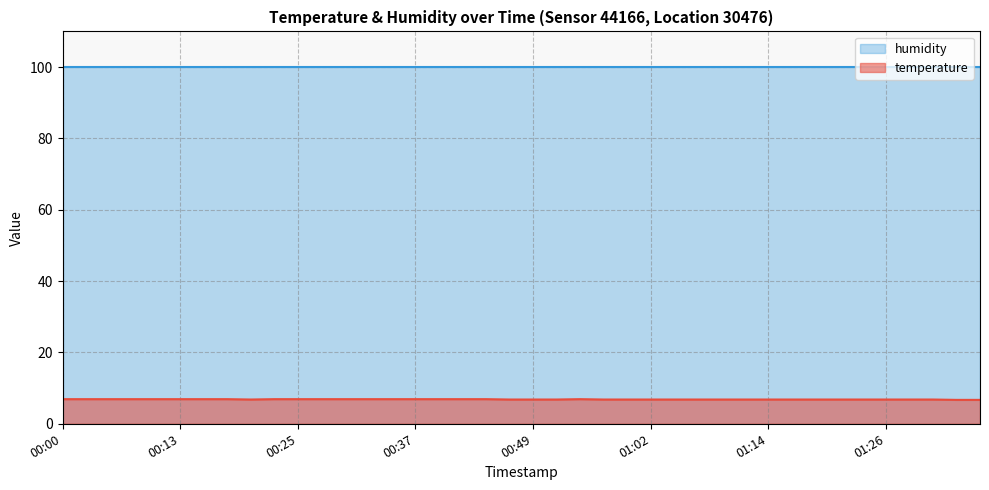

Rank the categories by value from highest to lowest.

00:00, 00:03, 00:05, 00:08, 00:10, 00:13, 00:15, 00:18, 00:23, 00:25, 00:27, 00:30, 00:32, 00:35, 00:37, 00:40, 00:42, 00:44, 00:54, 00:20, 00:47, 00:49, 00:52, 00:57, 00:59, 01:02, 01:04, 01:06, 01:09, 01:11, 01:14, 01:16, 01:19, 01:21, 01:24, 01:26, 01:28, 01:31, 01:33, 01:36